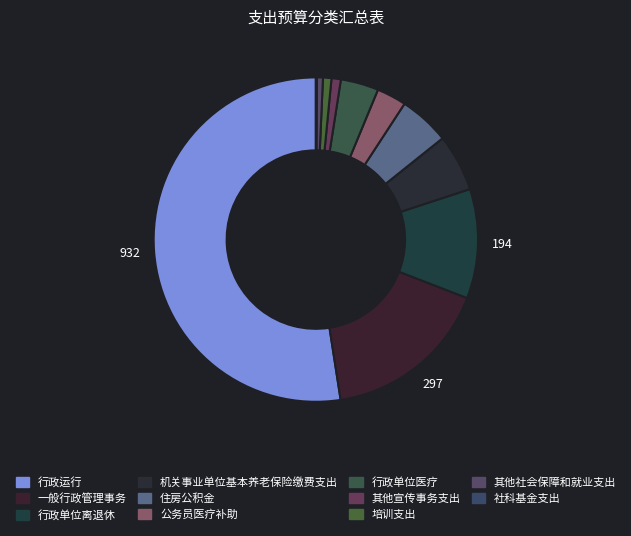

To the nearest percent, what percentage of the pie is 一般行政管理事务?

17%